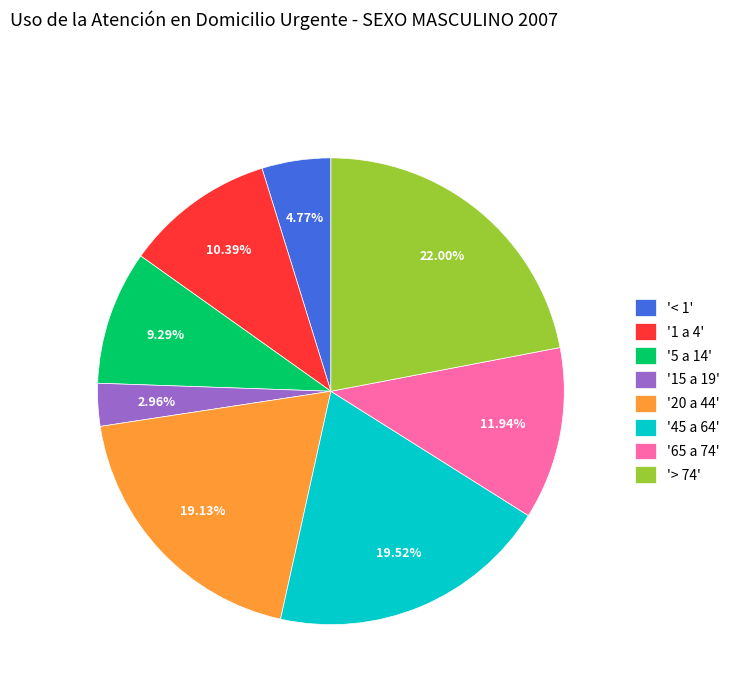

What is the ratio of the value at '20 a 44' to the value at '< 1'?

4.0